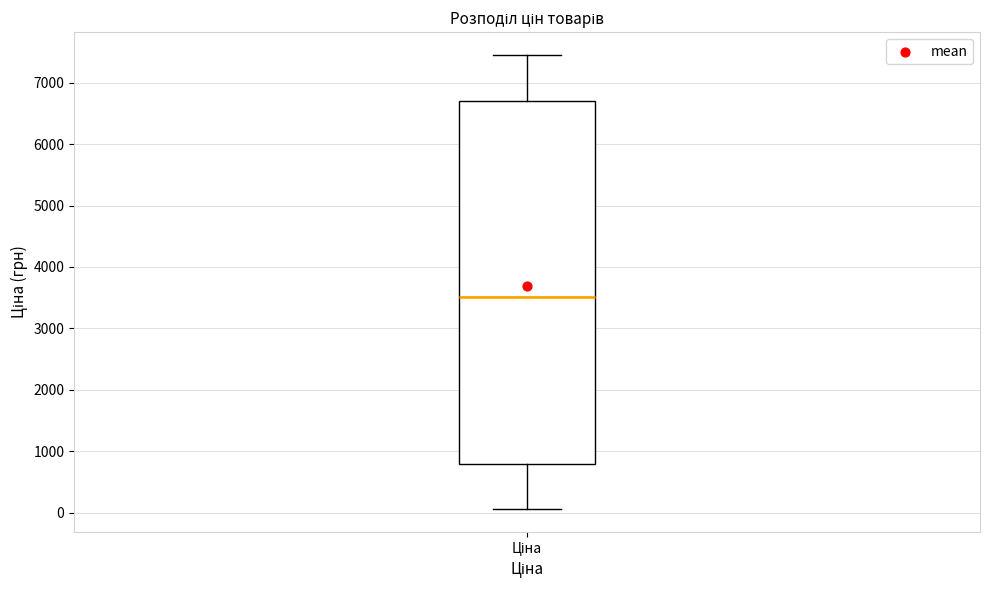

Where is the lower edge of the box for Ціна on the y-axis? The values are not printed on the chart, so give them approximately, as read against the axis.

800